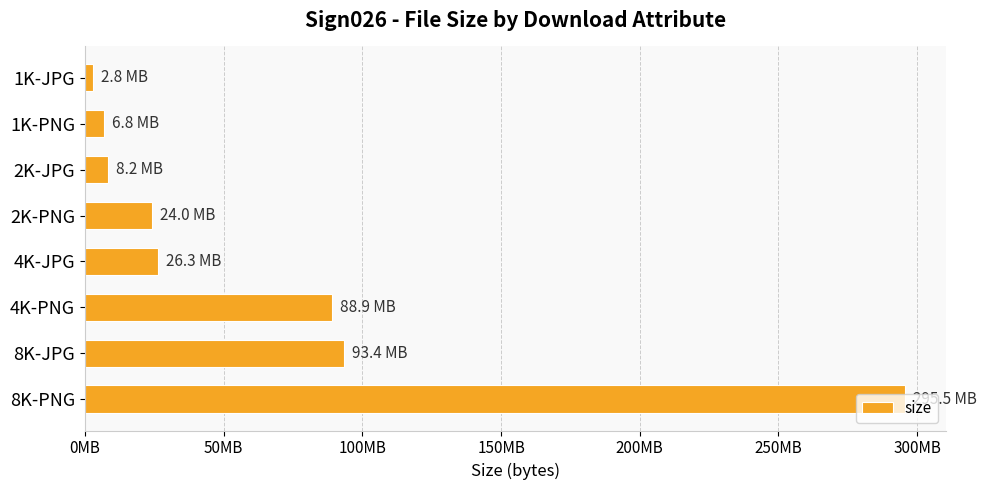

Are the bars horizontal?

Yes